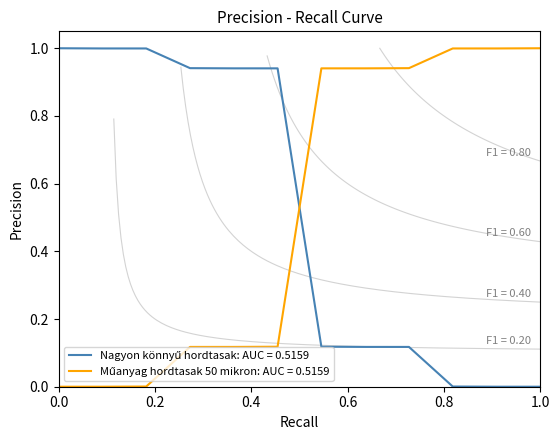

True or false: there are more than 2 points higher than both neighbors.

False